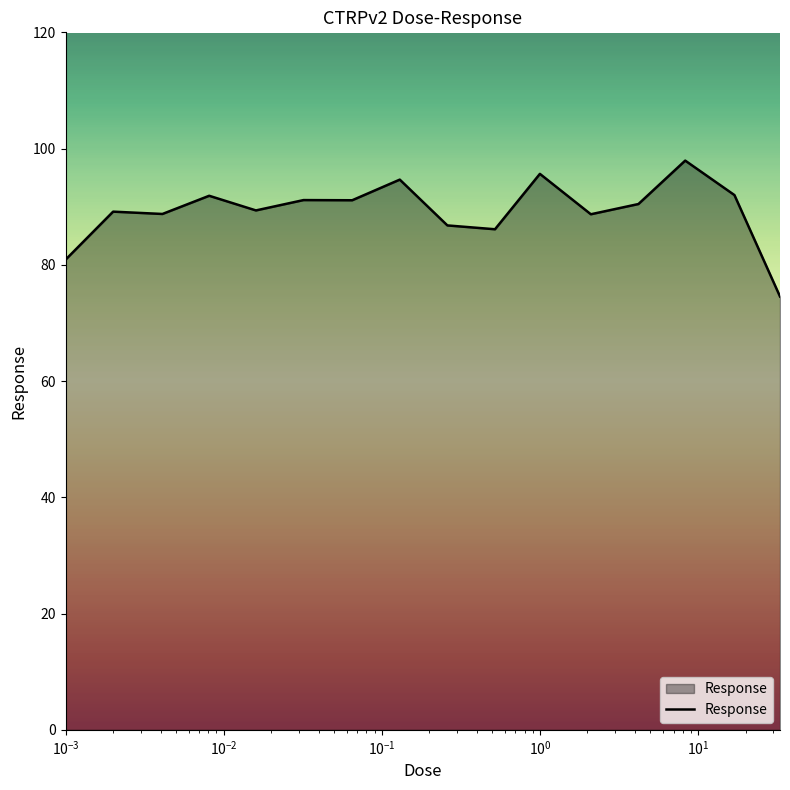

Does the chart display data point markers on the line(s)?

No